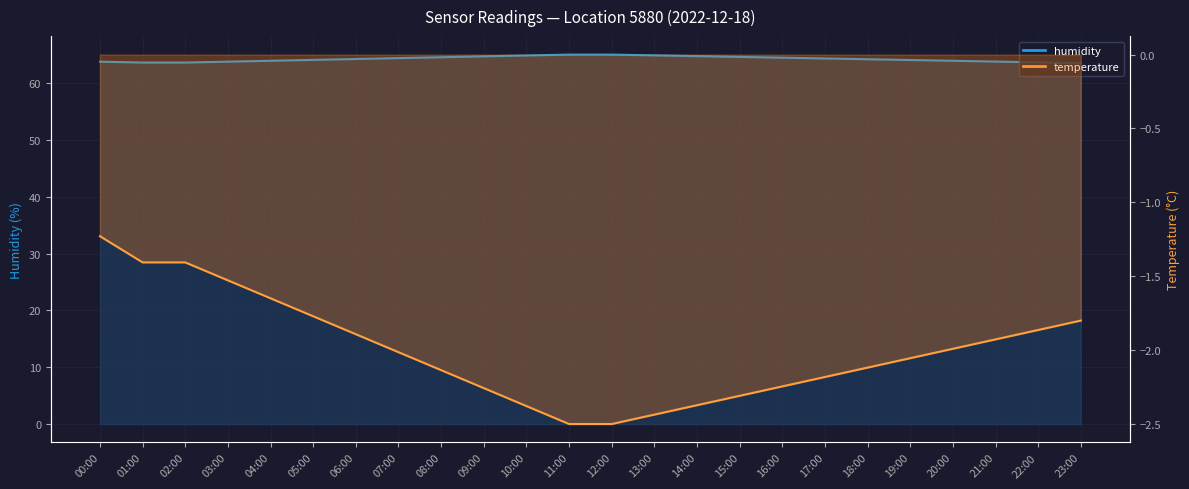

What is the minimum value for temperature line?

-2.5